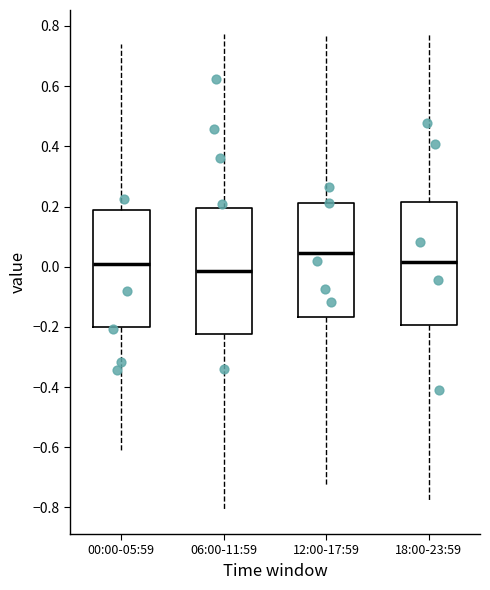

Reading left to right, read every box against the y-axis: the position of its median line, the range the box covers, and the ends of its whiskers. The values are not printed on the chart, so give them approximately, as read against the axis.

00:00-05:59: median 0.00, box -0.20 to 0.18, whiskers -0.60 to 0.74
06:00-11:59: median -0.02, box -0.22 to 0.20, whiskers -0.80 to 0.78
12:00-17:59: median 0.04, box -0.16 to 0.22, whiskers -0.72 to 0.76
18:00-23:59: median 0.02, box -0.20 to 0.22, whiskers -0.78 to 0.78